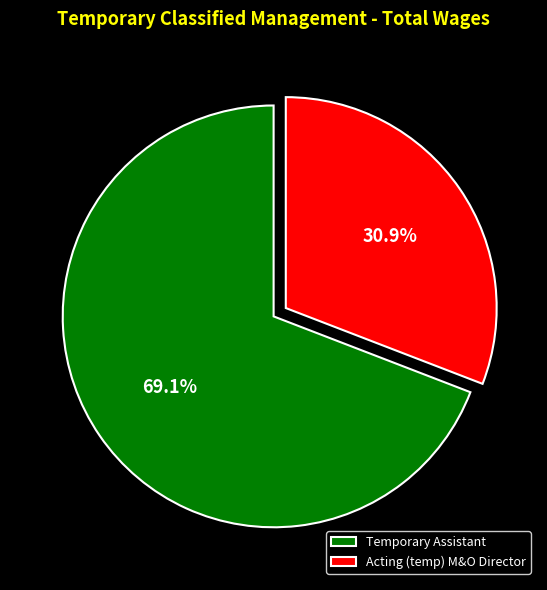

To the nearest percent, what percentage of the pie is Acting (temp) M&O Director?

31%